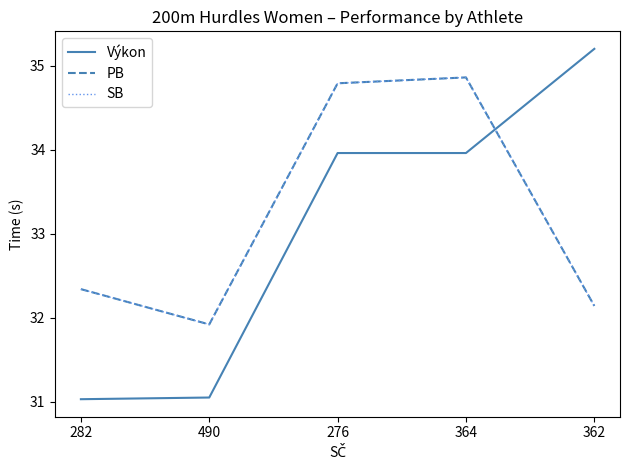

Does the chart have visible grid lines?

No